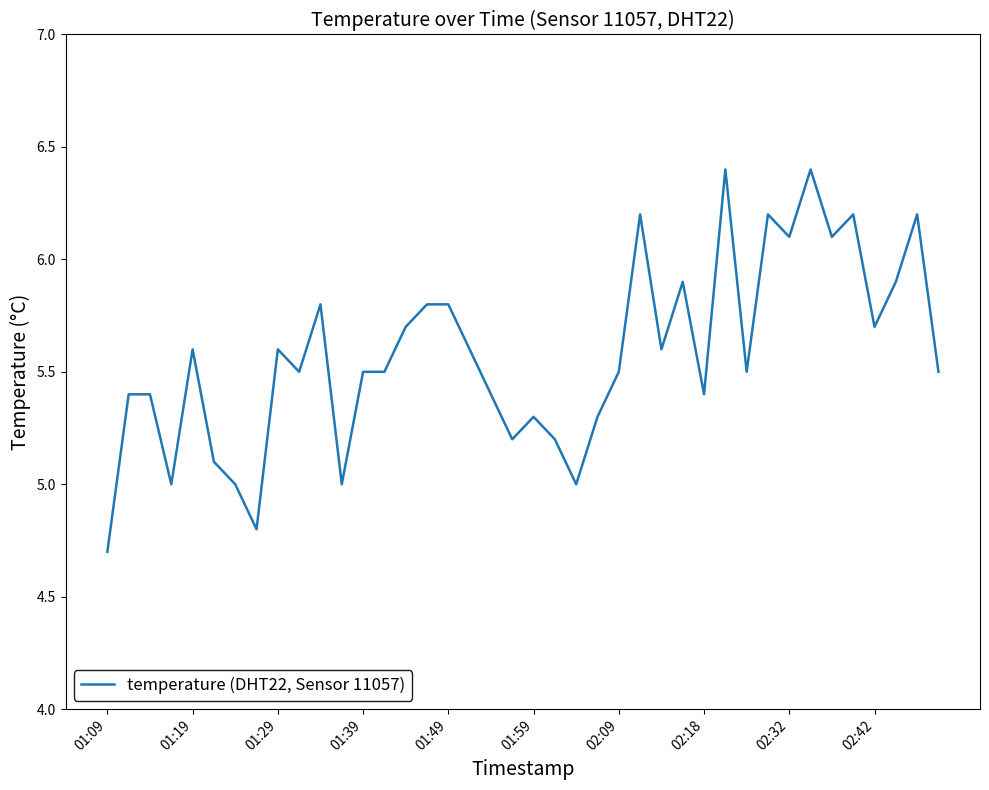

What is the difference between the maximum and minimum values?

1.7